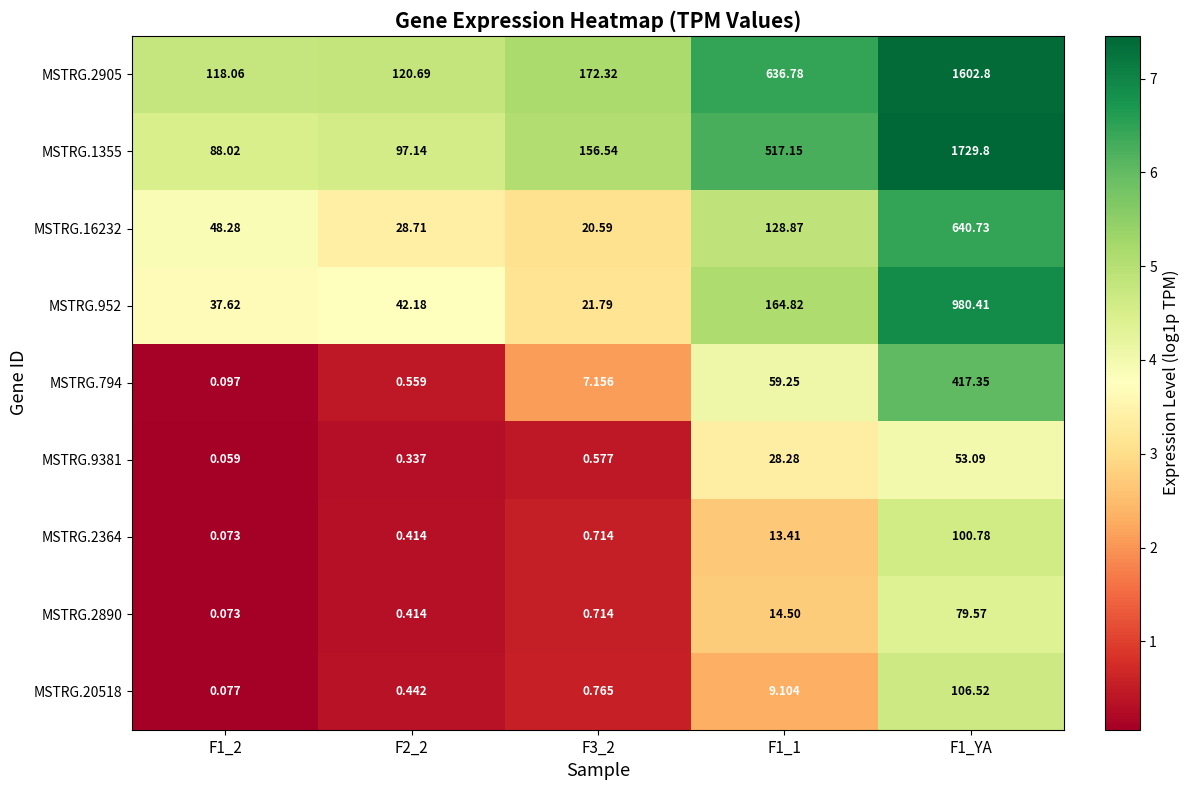

Is the value of MSTRG.952 at F2_2 greater than the value of MSTRG.1355 at F1_2?

No